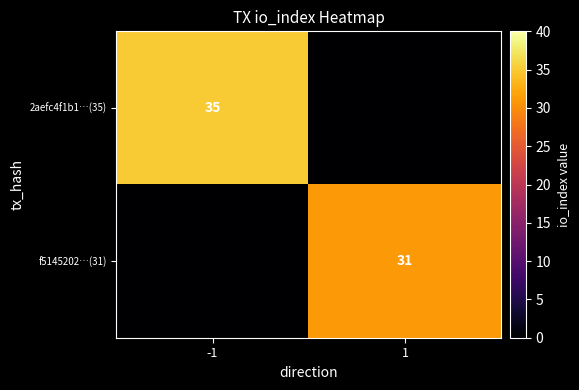

Is the value of 2aefc4f1b1…(35) at -1 greater than the value of f5145202…(31) at 1?

Yes